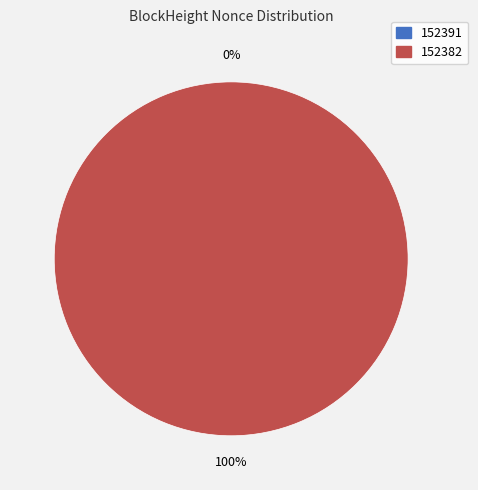

Rank the categories by value from highest to lowest.

152382, 152391